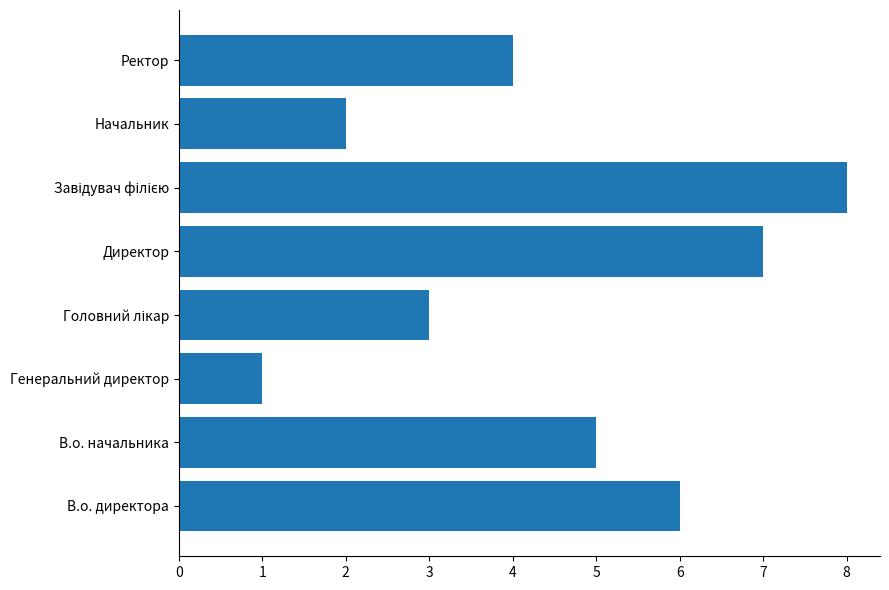

Approximately how many times larger is the value at Ректор compared to Директор?

0.6